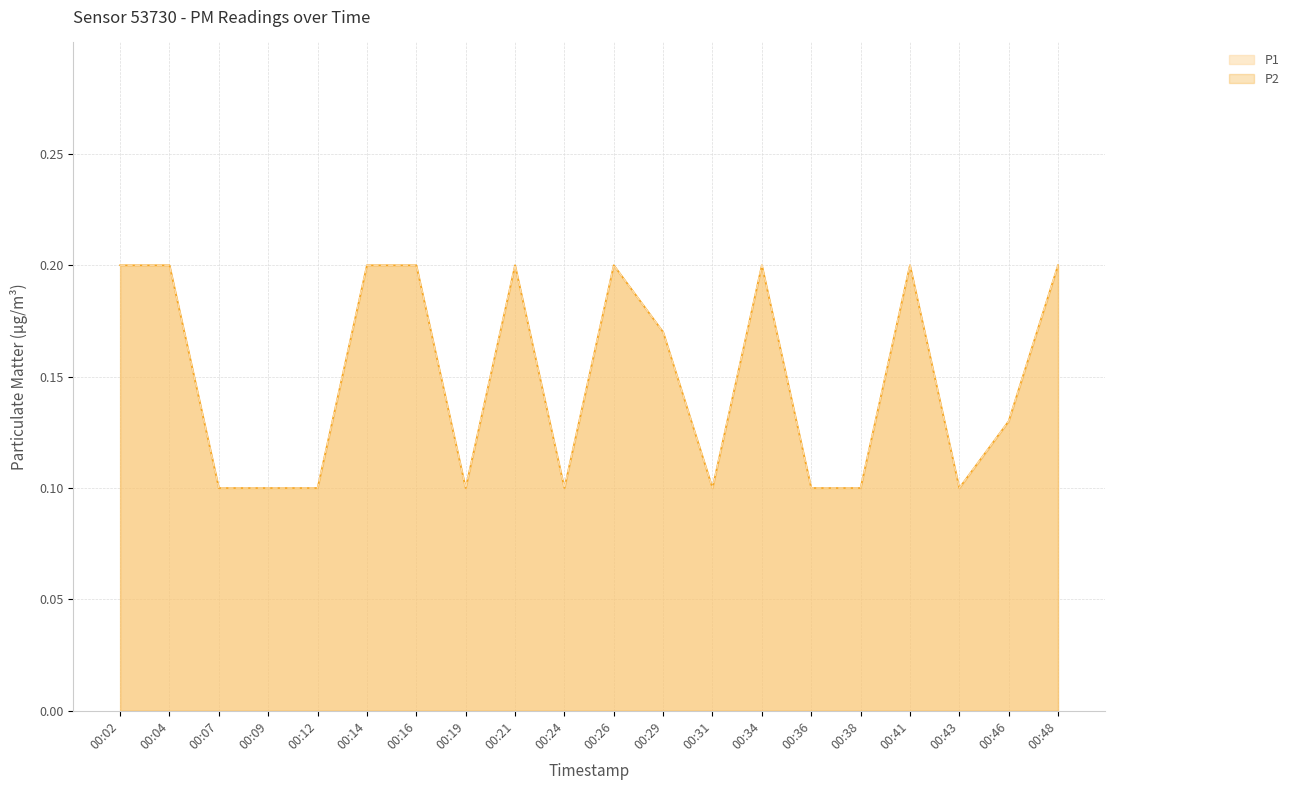

Is it true that P2 equals 0.1 at 00:43?

True